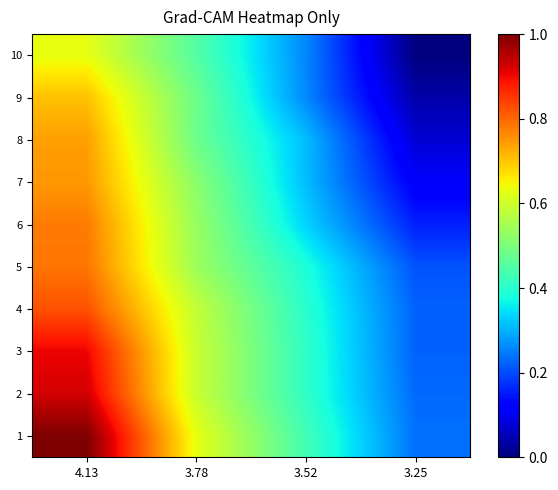

Reading left to right, list all the values displayed in this chart.

1: 4.13=1.0	3.78=0.6	3.52=0.4	3.25=0.2
2: 4.13=0.9	3.78=0.6	3.52=0.4	3.25=0.2
3: 4.13=0.9	3.78=0.6	3.52=0.4	3.25=0.2
4: 4.13=0.8	3.78=0.6	3.52=0.4	3.25=0.2
5: 4.13=0.8	3.78=0.5	3.52=0.4	3.25=0.2
6: 4.13=0.8	3.78=0.5	3.52=0.3	3.25=0.2
7: 4.13=0.7	3.78=0.5	3.52=0.3	3.25=0.1
8: 4.13=0.7	3.78=0.5	3.52=0.3	3.25=0.1
9: 4.13=0.7	3.78=0.5	3.52=0.3	3.25=0.0
10: 4.13=0.6	3.78=0.5	3.52=0.3	3.25=0.0